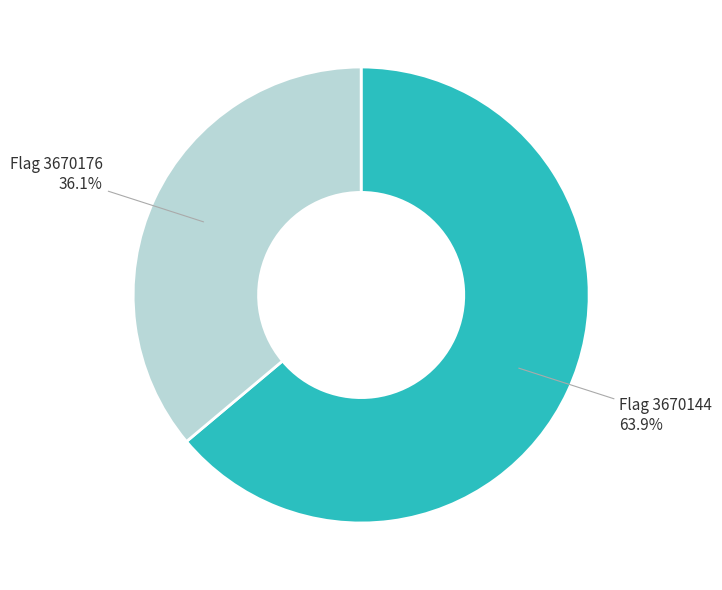

Is there a majority slice in this chart?

Yes